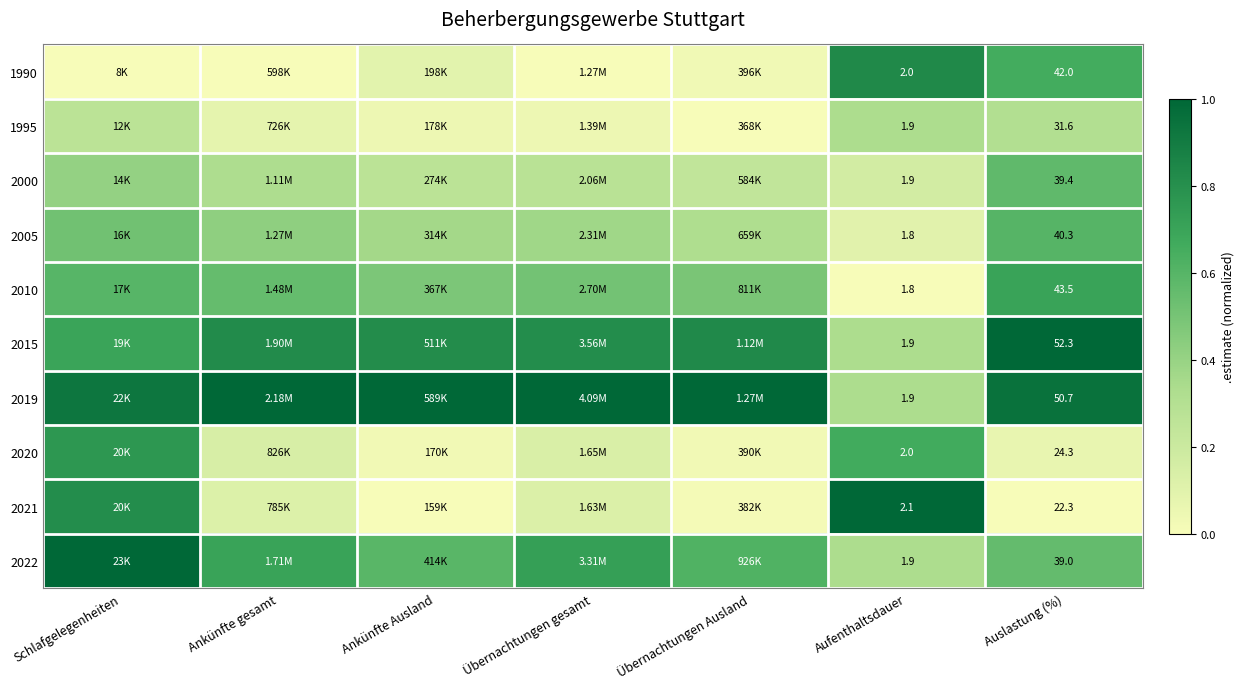

Rank the categories by 2000 value from lowest to highest.

Aufenthaltsdauer, Übernachtungen Ausland, Ankünfte Ausland, Übernachtungen gesamt, Ankünfte gesamt, Schlafgelegenheiten, Auslastung (%)